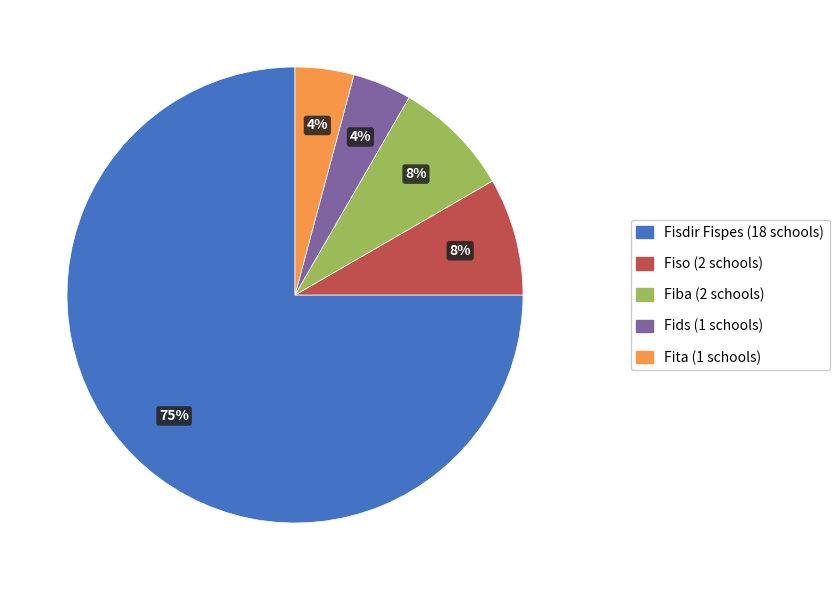

What is the ratio of the value at Fids to the value at Fisdir Fispes?

0.1